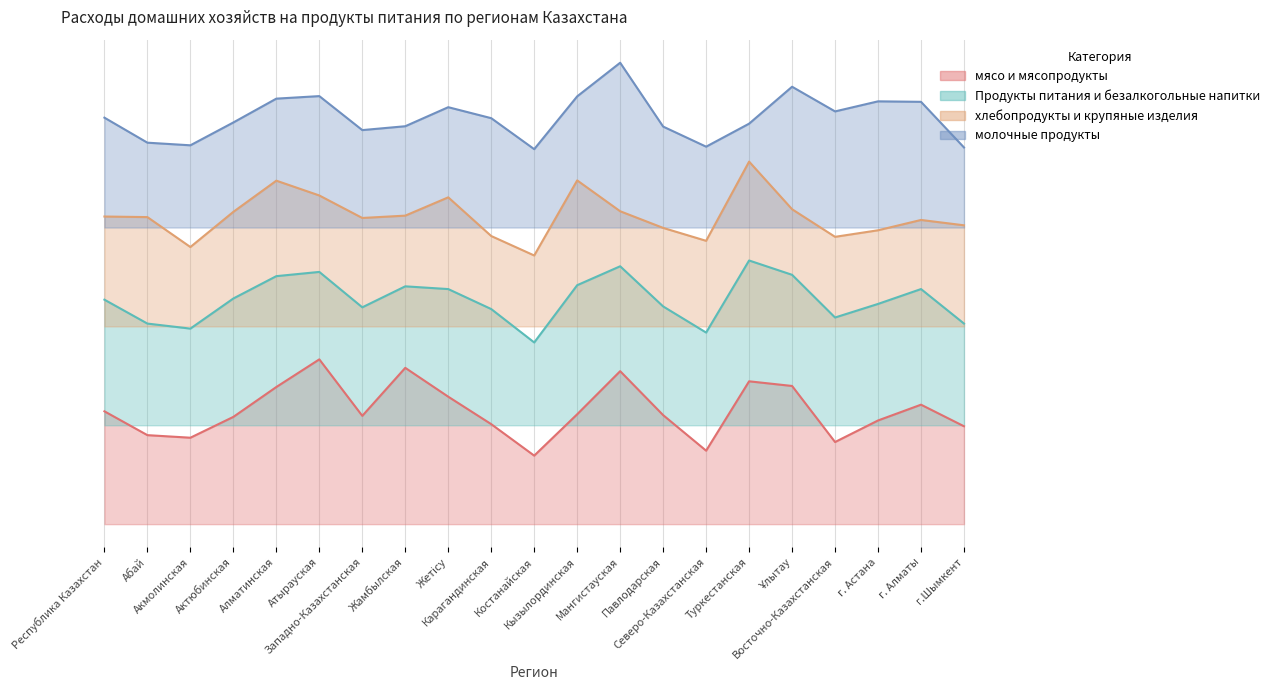

Reading left to right, list all the values displayed in this chart.

мясо и мясопродукты: Республика Казахстан=0.7	Абай=0.5	Акмолинская=0.5	Актюбинская=0.7	Алматинская=0.8	Атырауская=1.0	Западно-Казахстанская=0.7	Жамбылская=0.9	Жетісу=0.8	Карагандинская=0.6	Костанайская=0.4	Кызылординская=0.7	Мангистауская=0.9	Павлодарская=0.7	Северо-Казахстанская=0.4	Туркестанская=0.9	Ұлытау=0.8	Восточно-Казахстанская=0.5	г. Астана=0.6	г. Алматы=0.7	г.Шымкент=0.6
Продукты питания и безалкогольные напитки: Республика Казахстан=1.4	Абай=1.2	Акмолинская=1.2	Актюбинская=1.4	Алматинская=1.5	Атырауская=1.5	Западно-Казахстанская=1.3	Жамбылская=1.4	Жетісу=1.4	Карагандинская=1.3	Костанайская=1.1	Кызылординская=1.5	Мангистауская=1.6	Павлодарская=1.3	Северо-Казахстанская=1.2	Туркестанская=1.6	Ұлытау=1.5	Восточно-Казахстанская=1.3	г. Астана=1.3	г. Алматы=1.4	г.Шымкент=1.2
хлебопродукты и крупяные изделия: Республика Казахстан=1.9	Абай=1.9	Акмолинская=1.7	Актюбинская=1.9	Алматинская=2.1	Атырауская=2.0	Западно-Казахстанская=1.9	Жамбылская=1.9	Жетісу=2.0	Карагандинская=1.7	Костанайская=1.6	Кызылординская=2.1	Мангистауская=1.9	Павлодарская=1.8	Северо-Казахстанская=1.7	Туркестанская=2.2	Ұлытау=1.9	Восточно-Казахстанская=1.7	г. Астана=1.8	г. Алматы=1.8	г.Шымкент=1.8
молочные продукты: Республика Казахстан=2.5	Абай=2.3	Акмолинская=2.3	Актюбинская=2.4	Алматинская=2.6	Атырауская=2.6	Западно-Казахстанская=2.4	Жамбылская=2.4	Жетісу=2.5	Карагандинская=2.5	Костанайская=2.3	Кызылординская=2.6	Мангистауская=2.8	Павлодарская=2.4	Северо-Казахстанская=2.3	Туркестанская=2.4	Ұлытау=2.7	Восточно-Казахстанская=2.5	г. Астана=2.6	г. Алматы=2.6	г.Шымкент=2.3